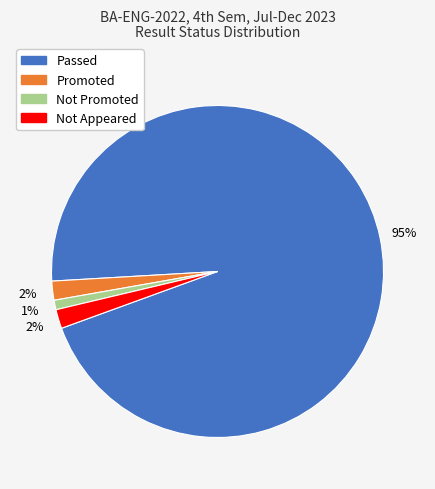

Is the sum of Not Promoted and Promoted greater than half?

No